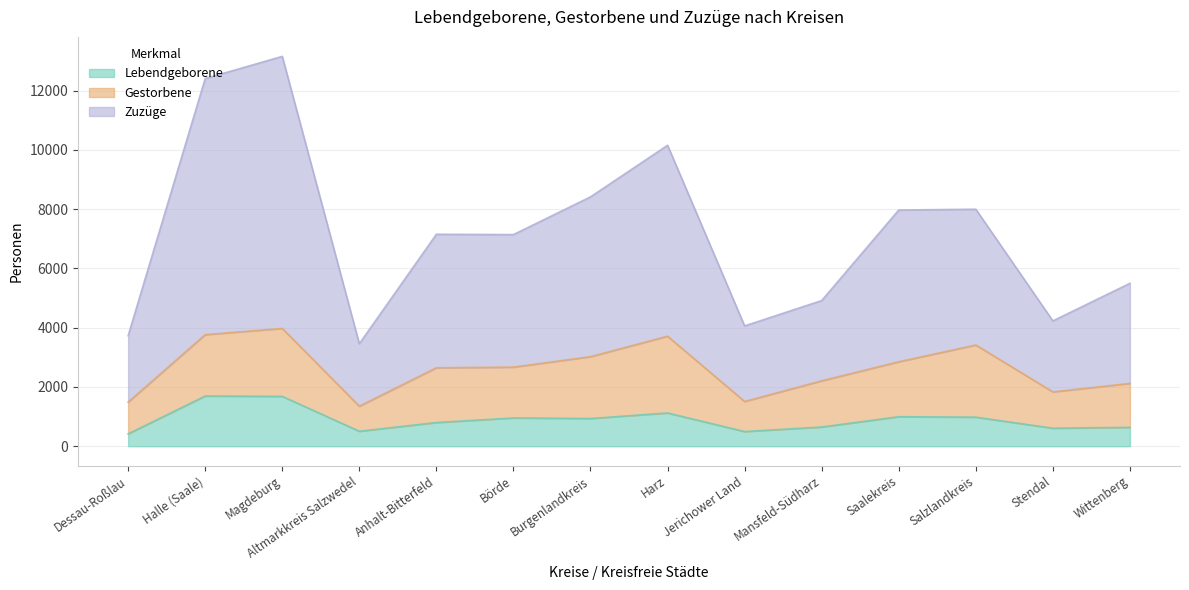

What is the highest value of the Lebendgeborene series?

1695